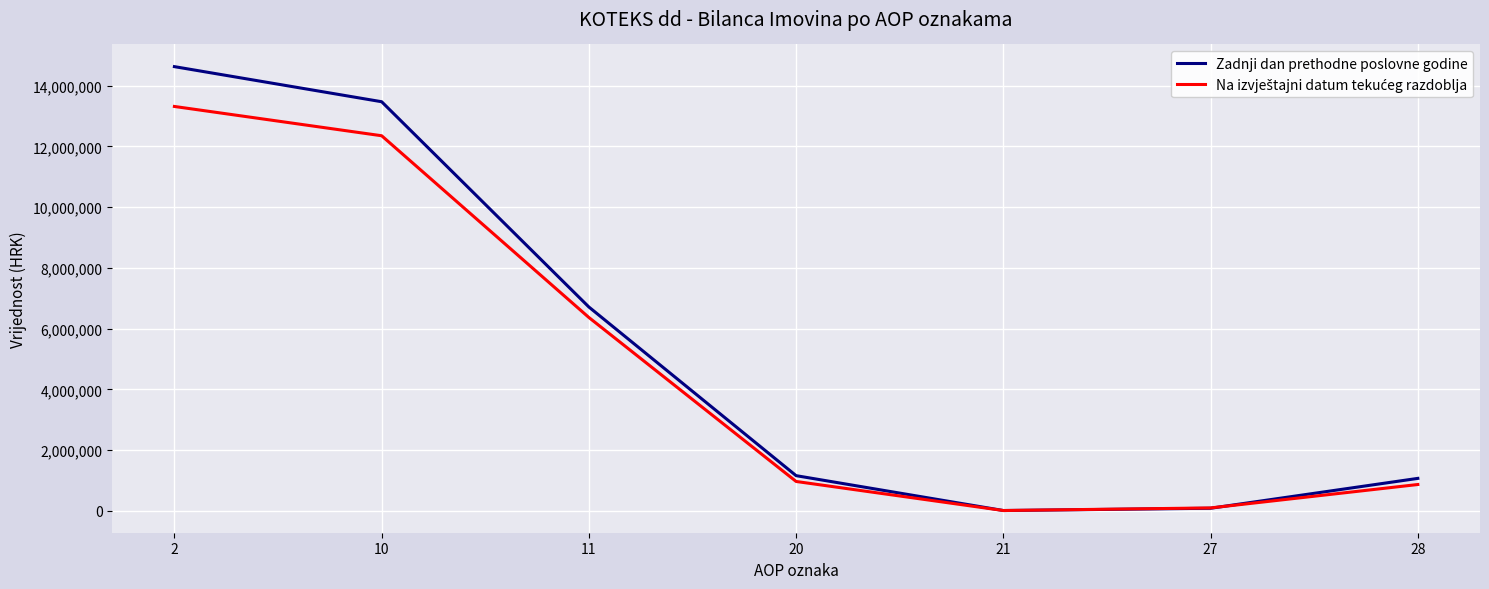

Which series has the widest spread of values?

Zadnji dan prethodne poslovne godine